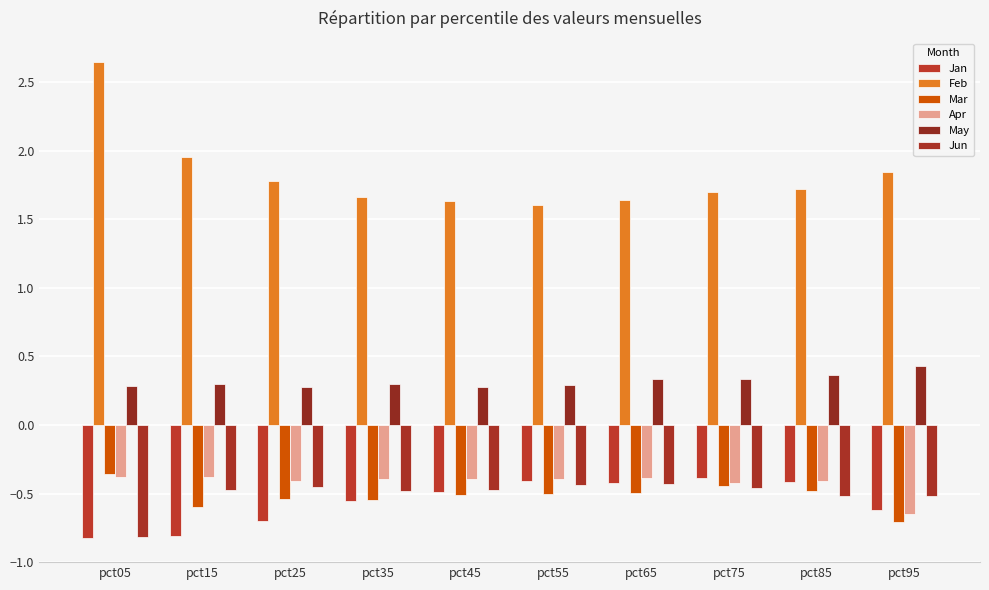

Reading left to right, what are all the values shown in this chart?

Jan: -0.8	-0.8	-0.7	-0.6	-0.5	-0.4	-0.4	-0.4	-0.4	-0.6
Feb: 2.6	2.0	1.8	1.7	1.6	1.6	1.6	1.7	1.7	1.8
Mar: -0.4	-0.6	-0.5	-0.5	-0.5	-0.5	-0.5	-0.4	-0.5	-0.7
Apr: -0.4	-0.4	-0.4	-0.4	-0.4	-0.4	-0.4	-0.4	-0.4	-0.6
May: 0.3	0.3	0.3	0.3	0.3	0.3	0.3	0.3	0.4	0.4
Jun: -0.8	-0.5	-0.5	-0.5	-0.5	-0.4	-0.4	-0.5	-0.5	-0.5